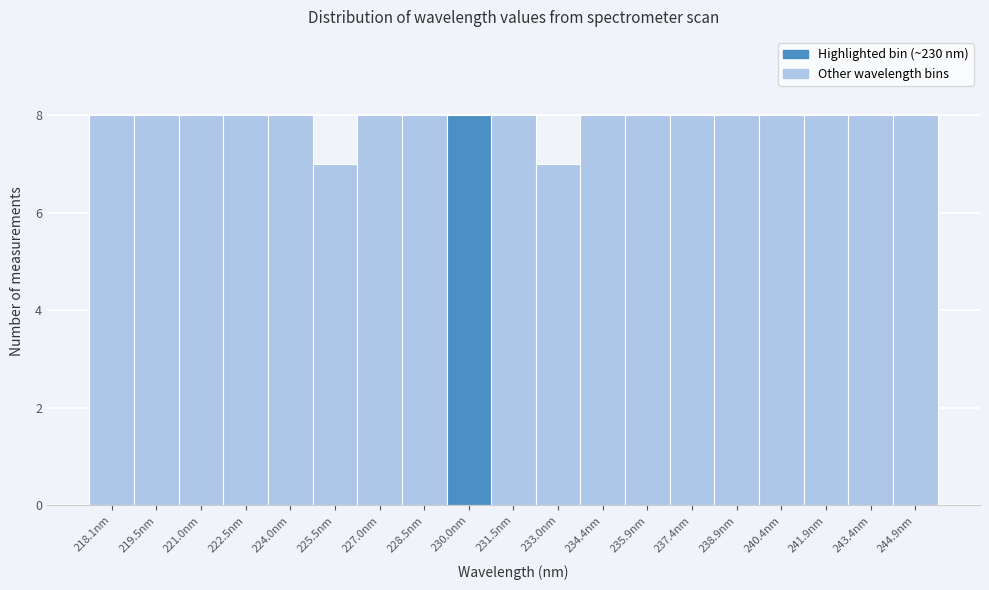

Reading left to right, transcribe all the data shown in this chart.

8	8	8	8	8	7	8	8	8	8	7	8	8	8	8	8	8	8	8